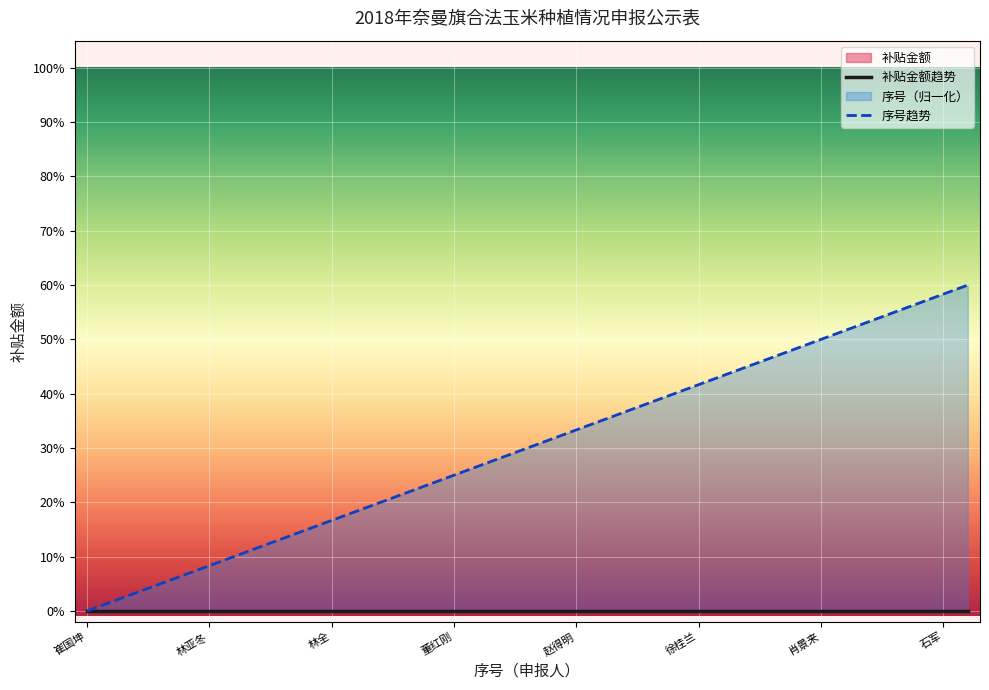

What is the average value?

30.0